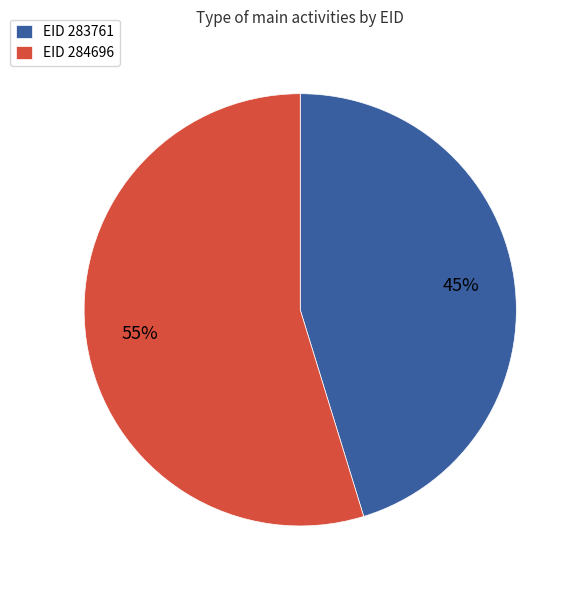

Count the number of slices in the pie.

2